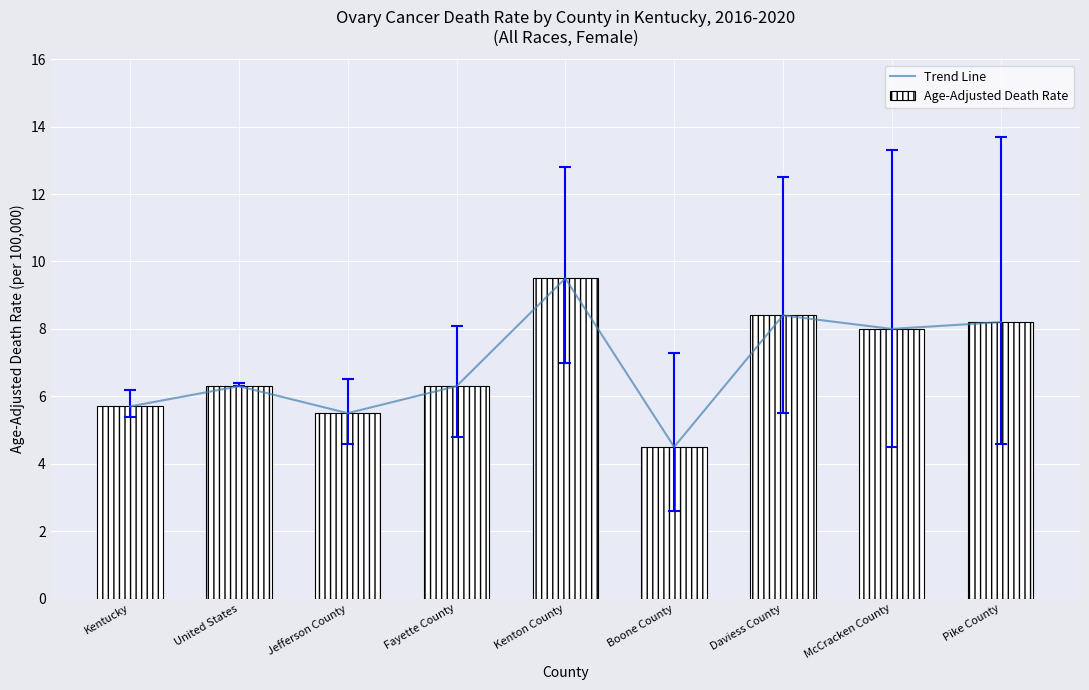

Are the bars grouped side by side (vs. stacked)?

Yes